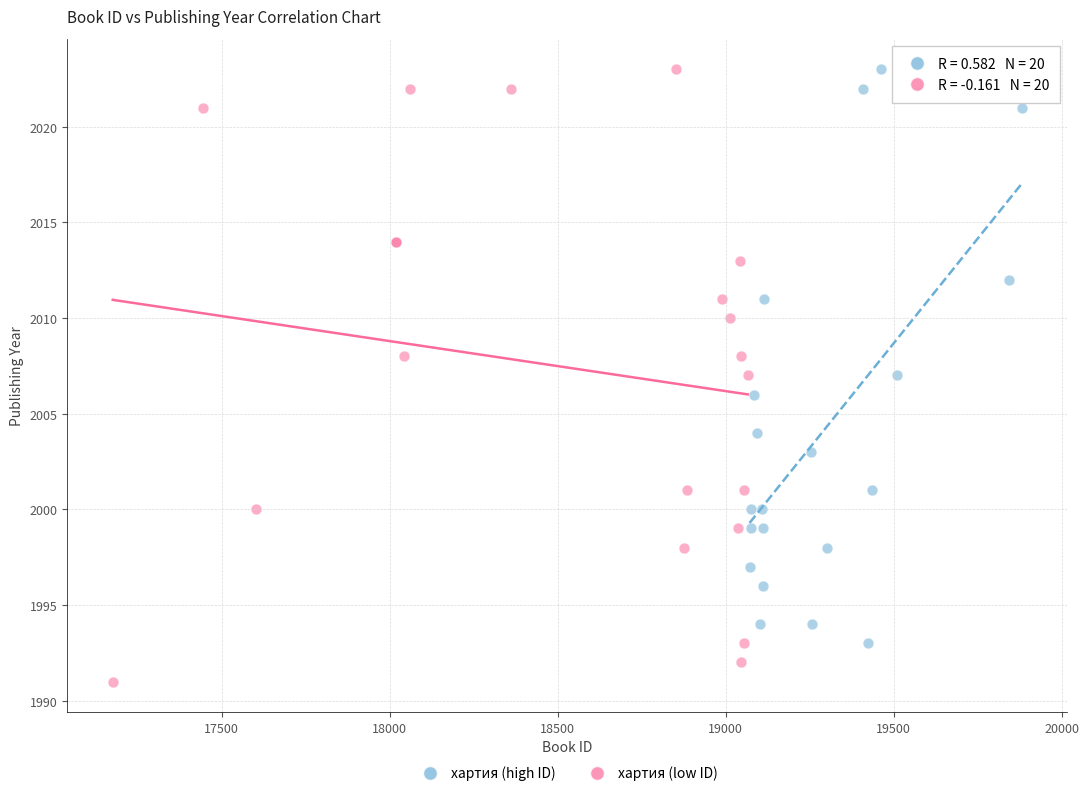

Which series reaches the minimum Y coordinate?

хартия (low ID)